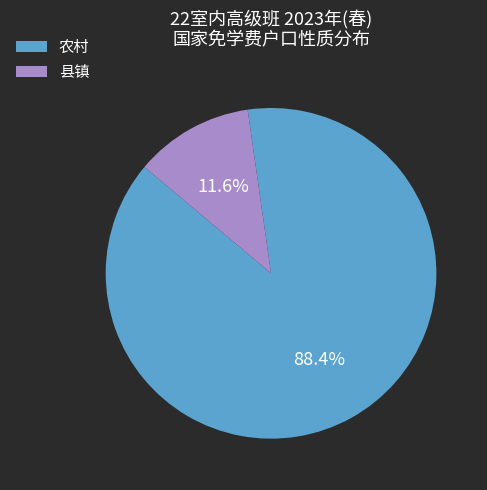

What is the smallest slice in the pie chart?

县镇